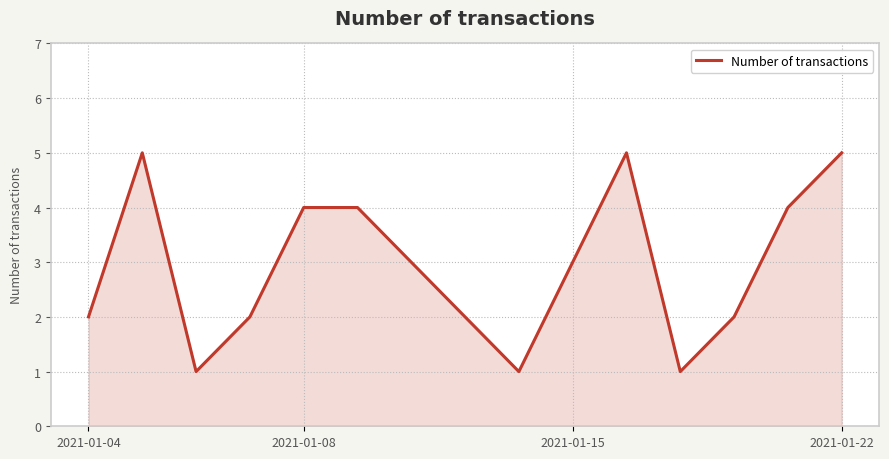

Does the chart display data point markers on the line(s)?

No